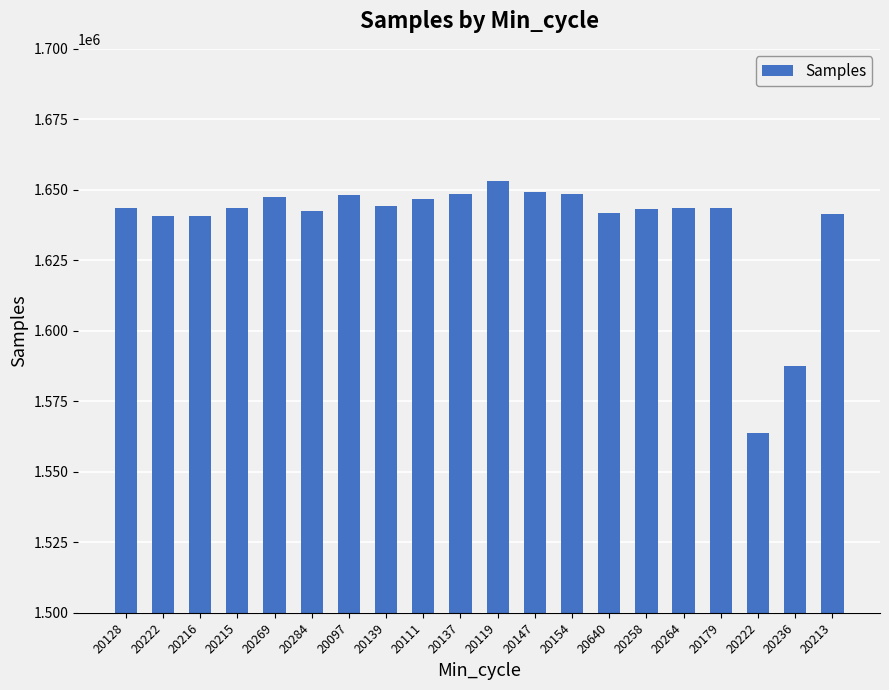

What is the minimum value shown in the chart?

1563859